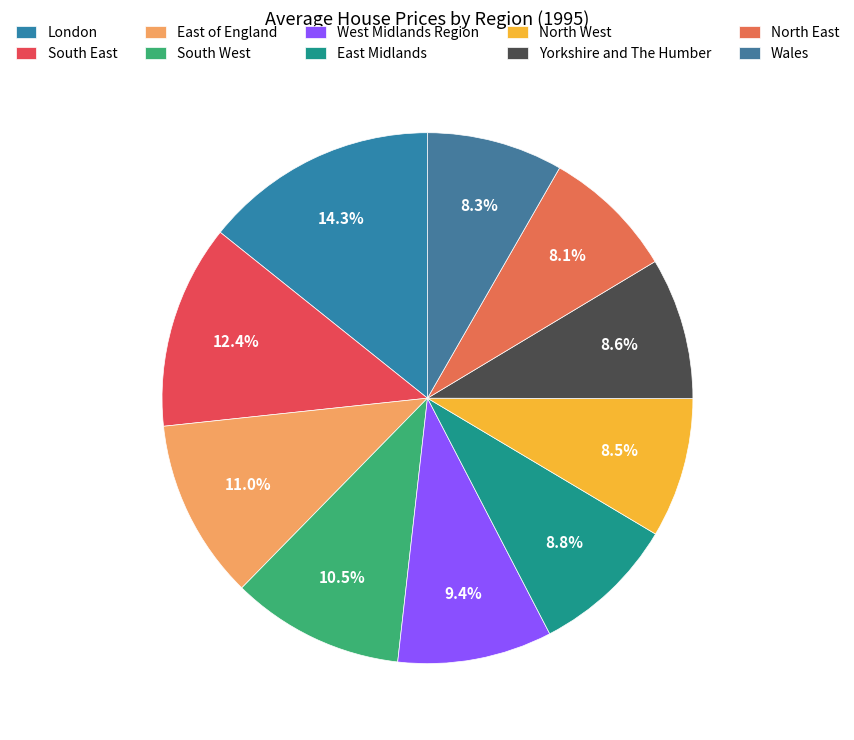

Does West Midlands Region represent more than half of the total?

No